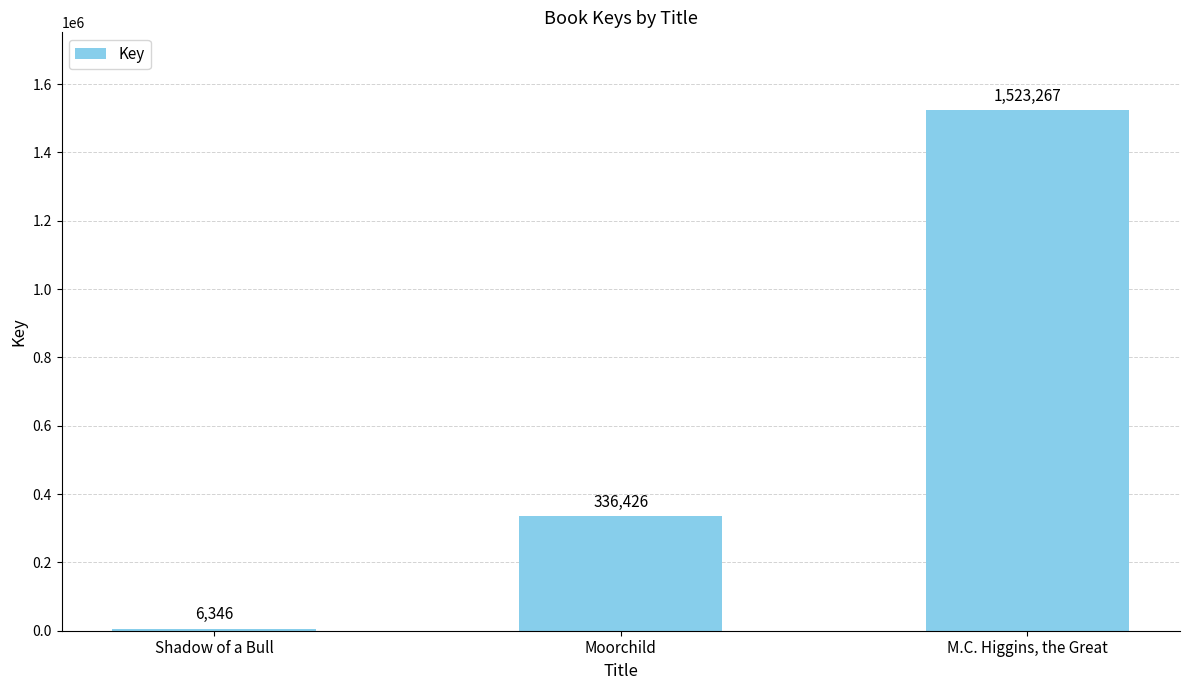

Between M.C. Higgins, the Great and Moorchild, which is larger?

M.C. Higgins, the Great